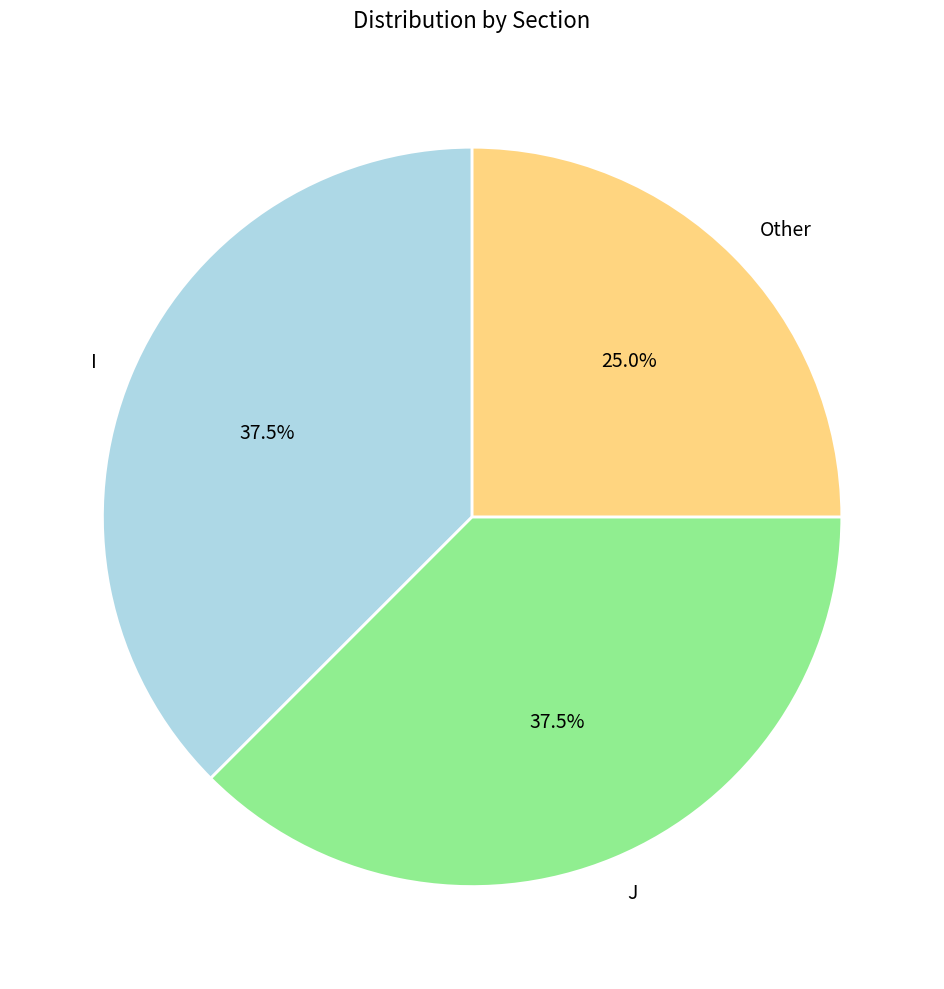

How many slices are in this pie chart?

3